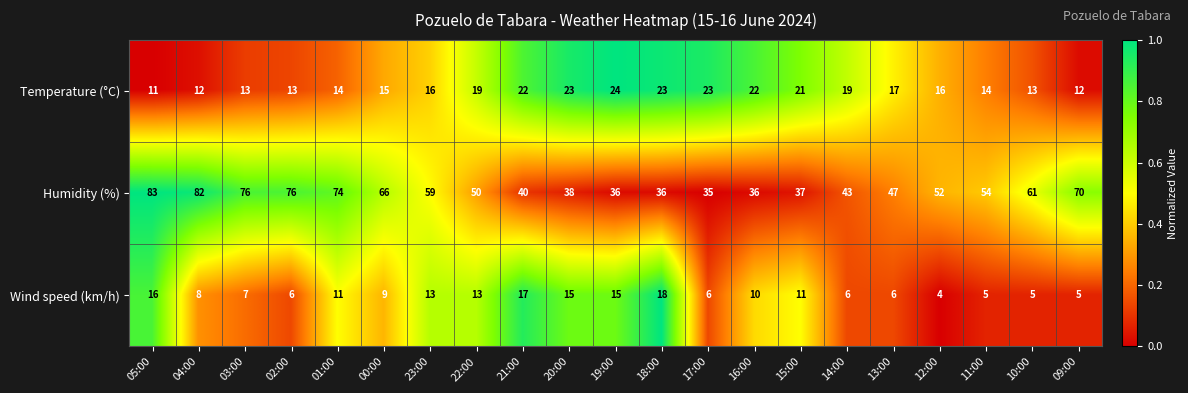

Rank the series by their maximum value, from lowest to highest.

Wind speed (km/h), Temperature (°C), Humidity (%)